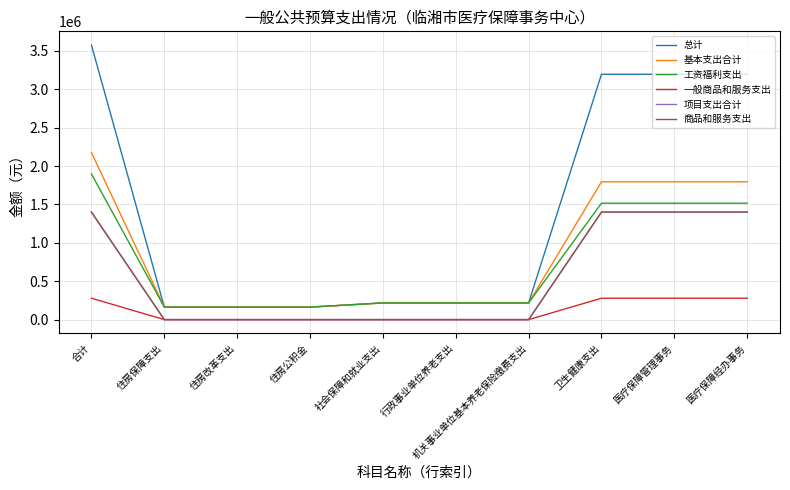

What is the label of the 10th point from the left?

医疗保障经办事务